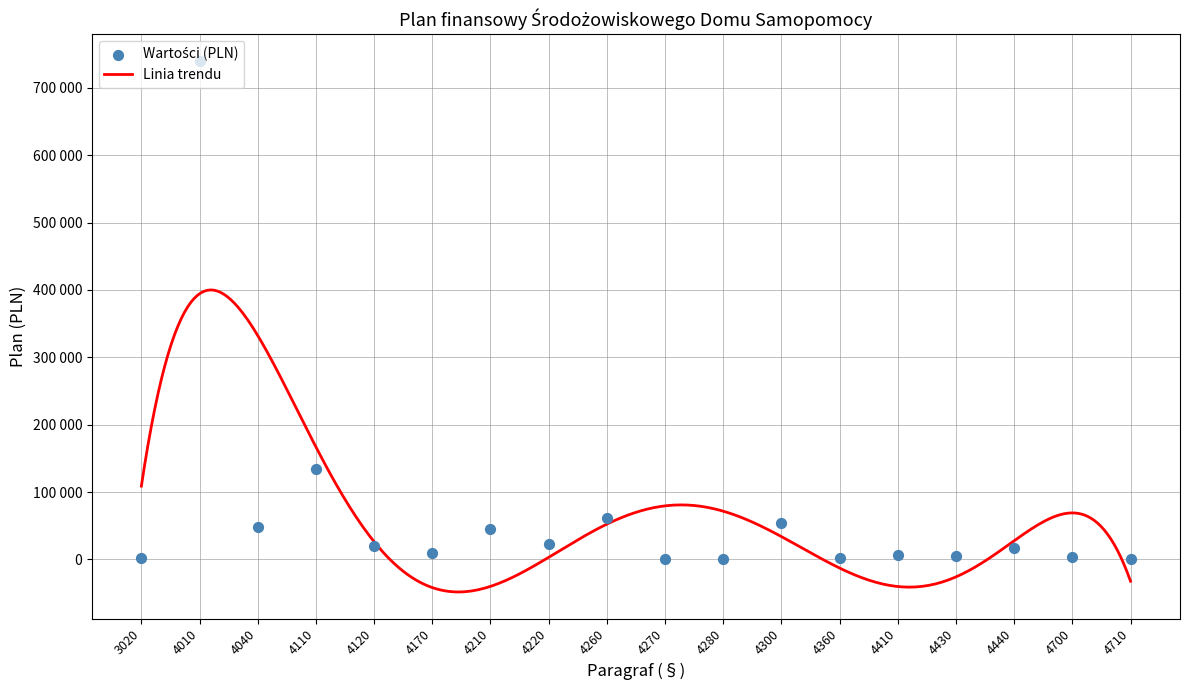

What is the change in value from 3020 to 4440?

+15672